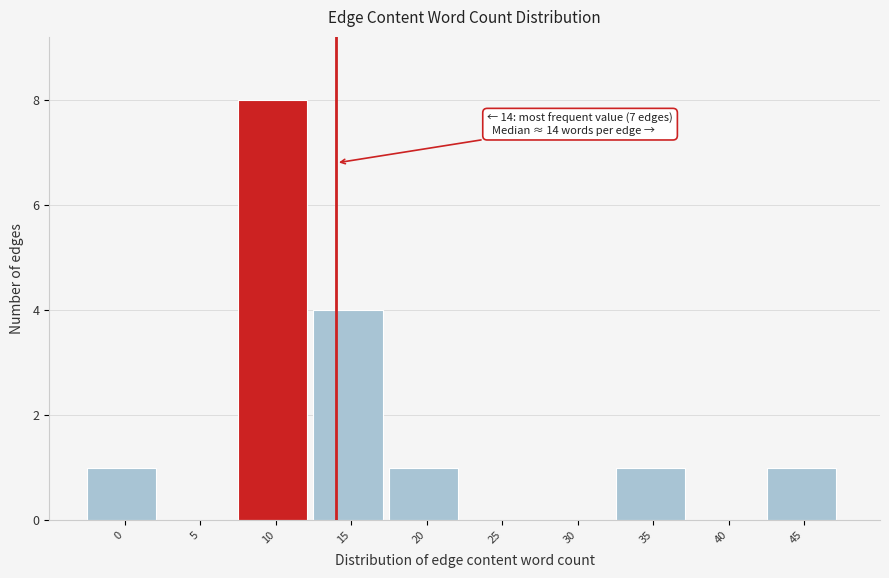

Reading right to left, transcribe all the data shown in this chart.

45=1	40=0	35=1	30=0	25=0	20=1	15=4	10=8	5=0	0=1